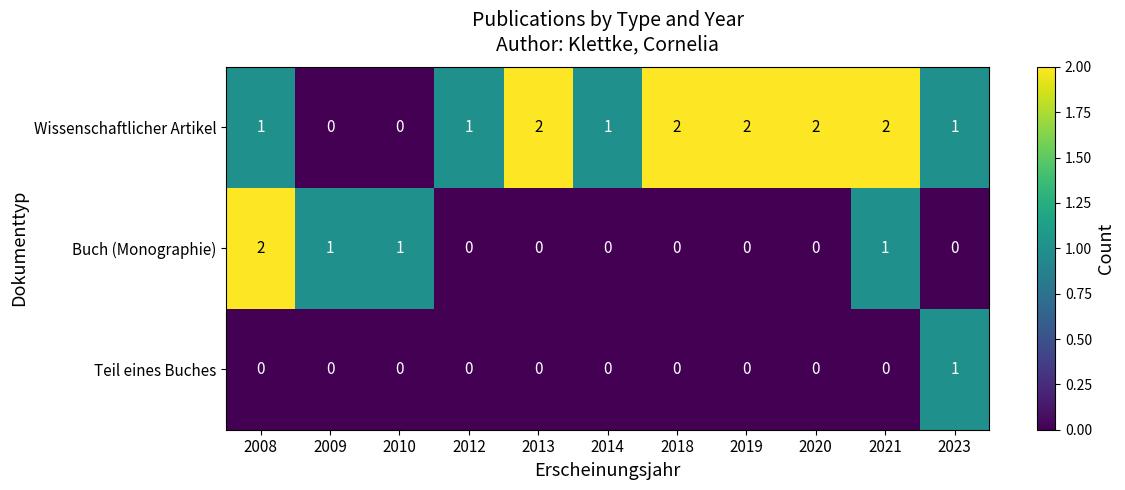

Which series has the largest total across all categories?

Wissenschaftlicher Artikel